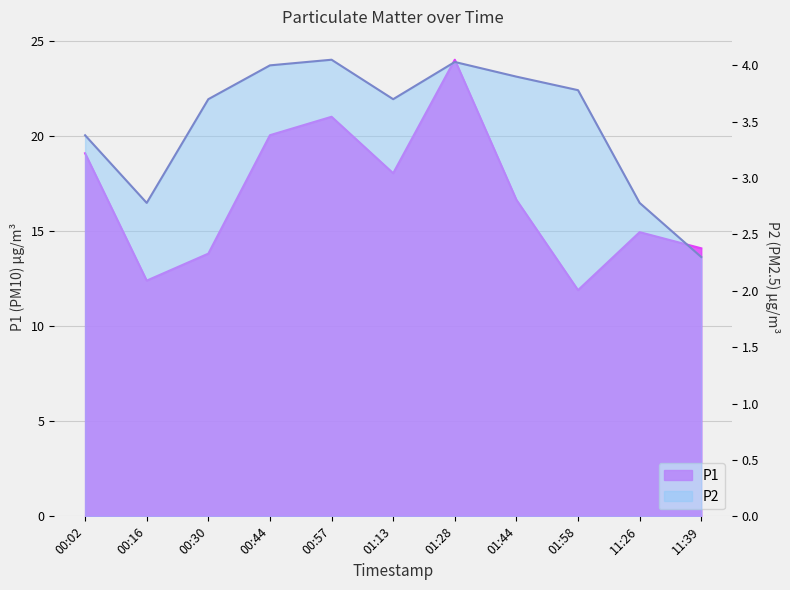

Rank the categories by P1 value from lowest to highest.

01:58, 00:16, 00:30, 11:39, 11:26, 01:44, 01:13, 00:02, 00:44, 00:57, 01:28